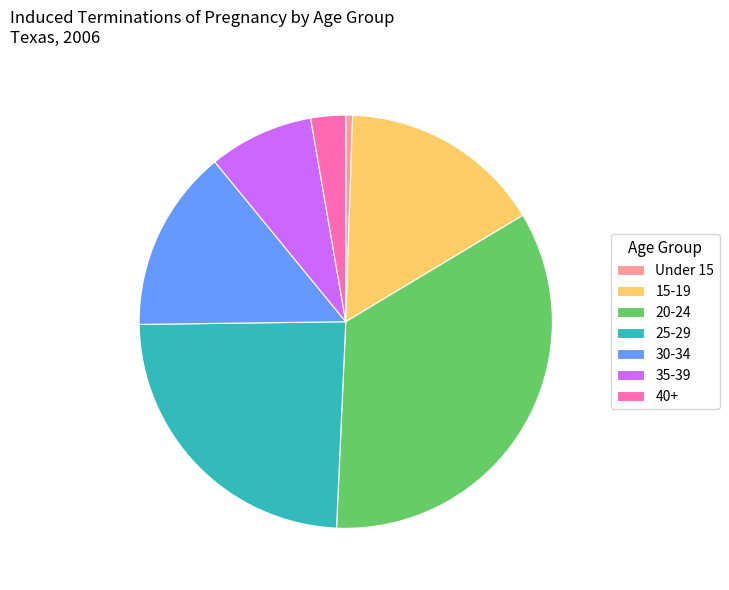

Between 30-34 and 20-24, which is larger?

20-24